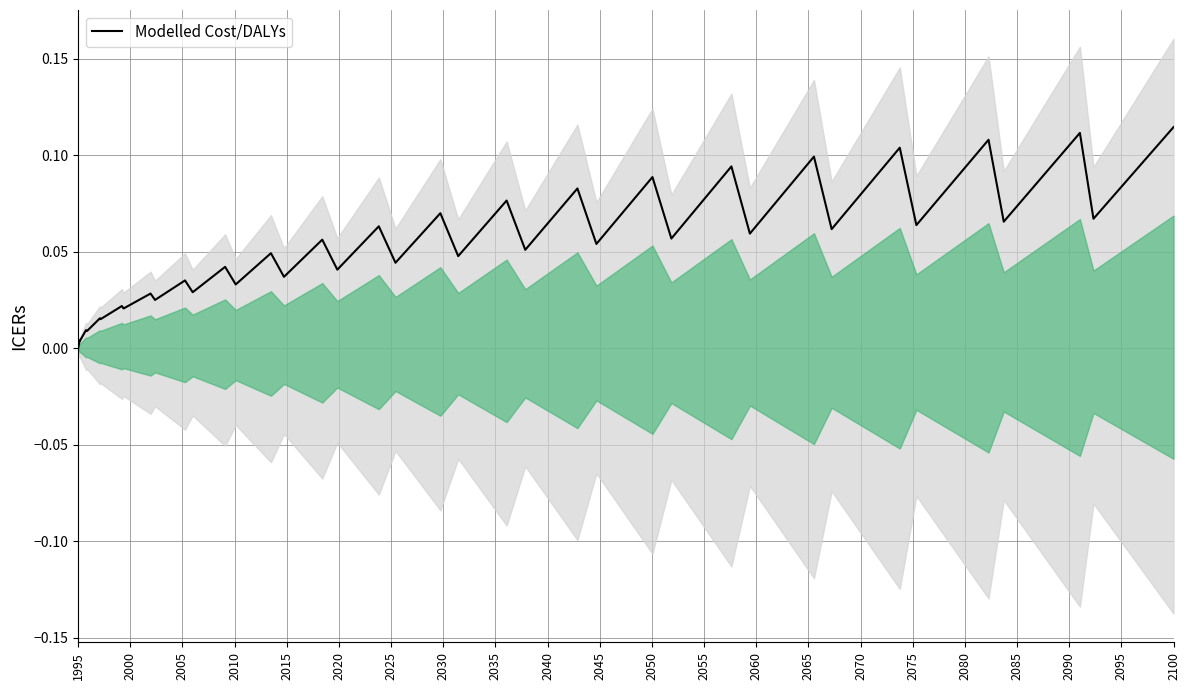

What is the average value?

0.1